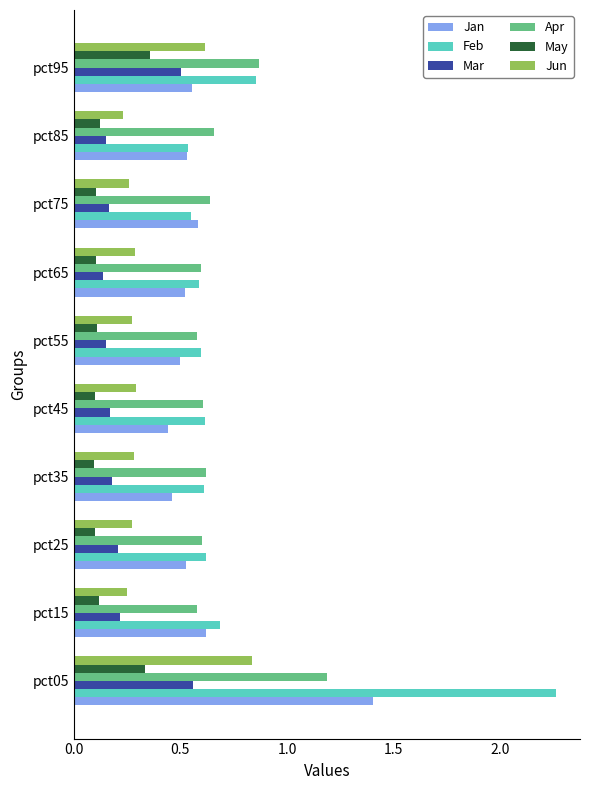

Between pct05 and pct25, which series saw the biggest shift?

Feb